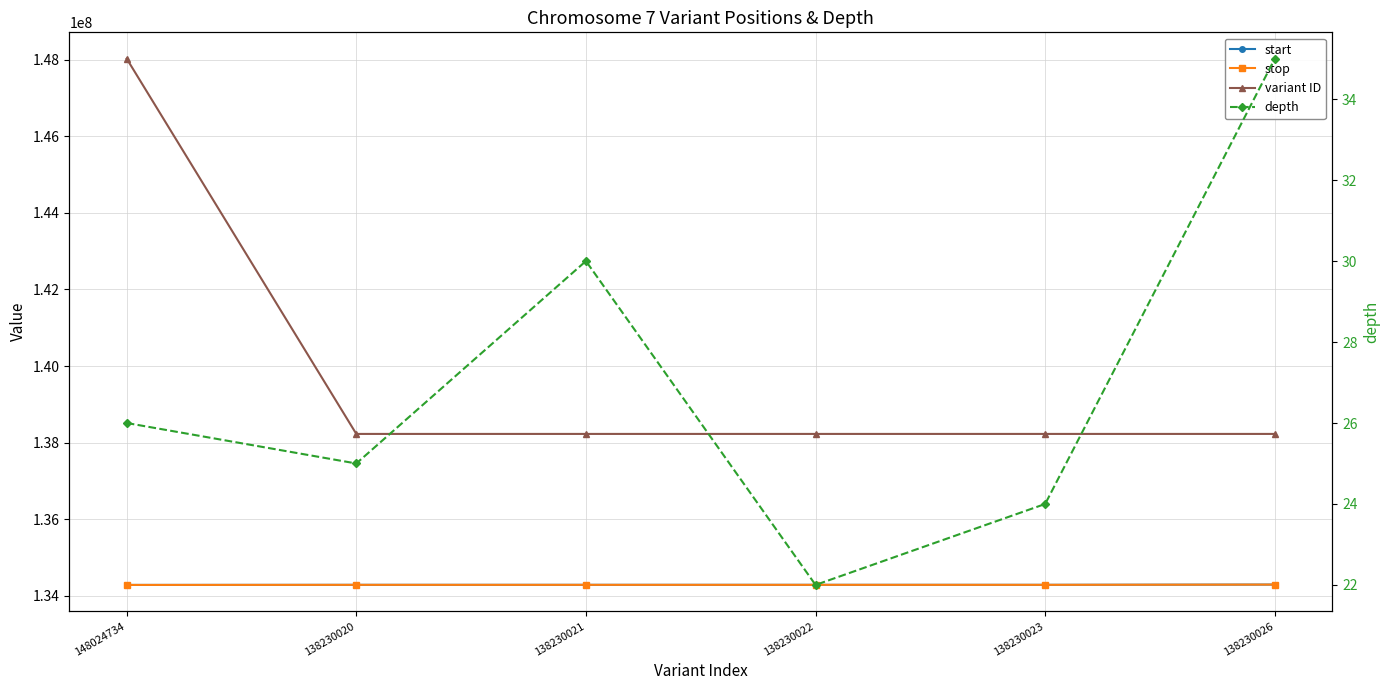

What is the difference between the start values at 138230021 and 138230020?

29